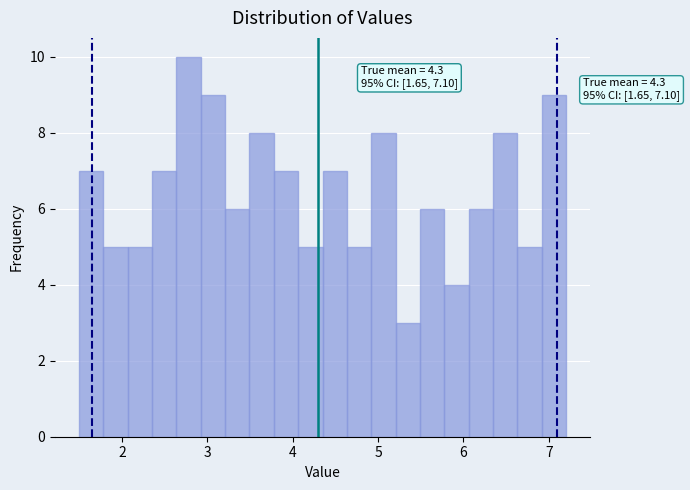

Read against the x-axis, roughly where is the centre of the tallest bar?

2.8